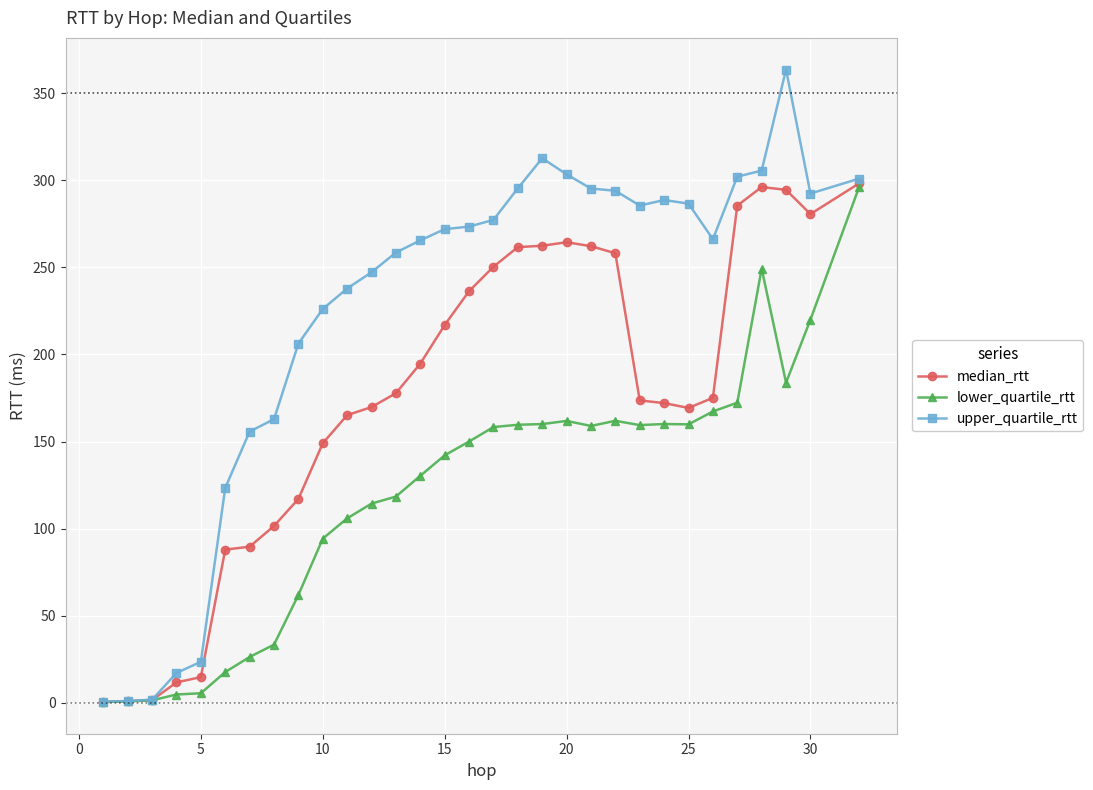

At how many categories does at least one series exceed 136?

25